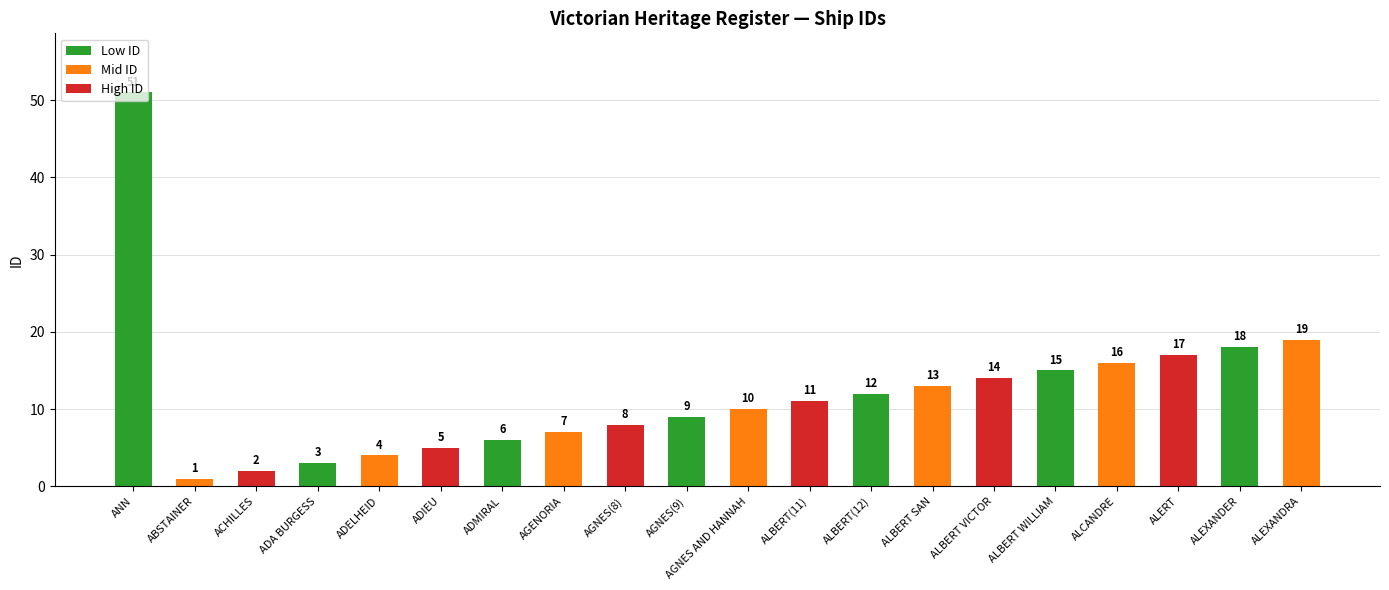

Is it true that the value at ALEXANDRA is 29?

False